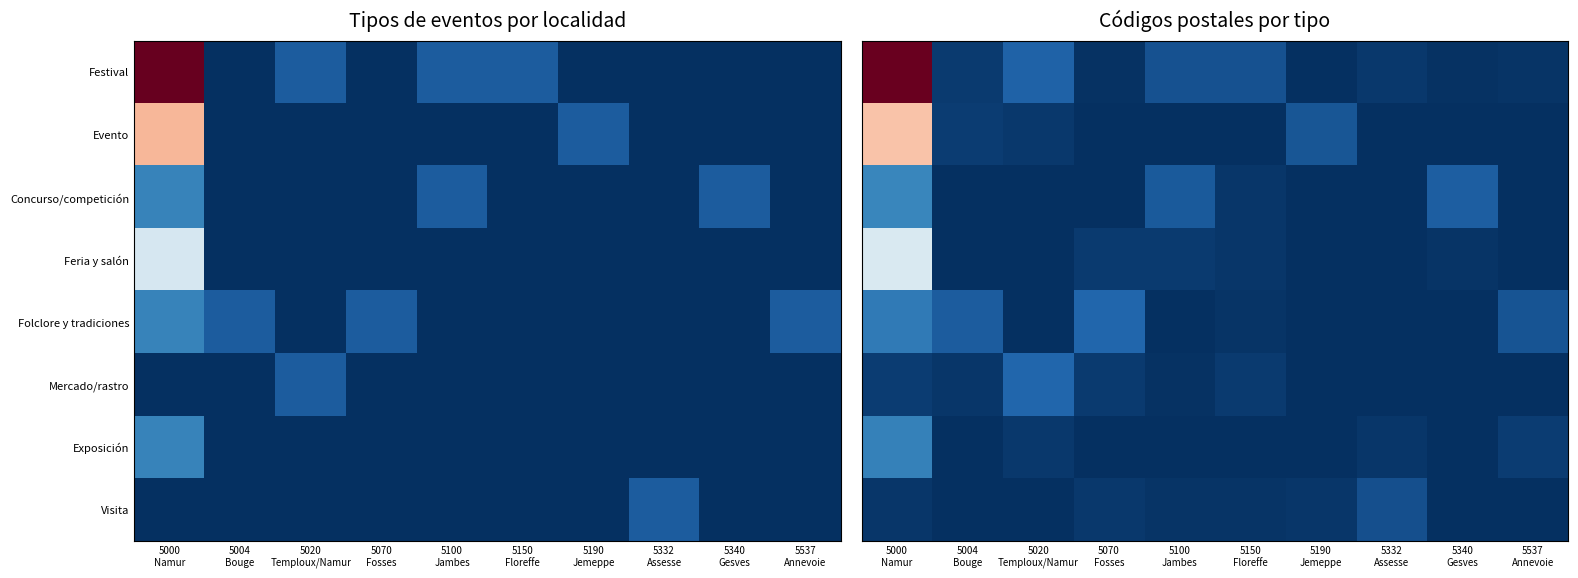

What is the maximum value shown in the chart?

11.9